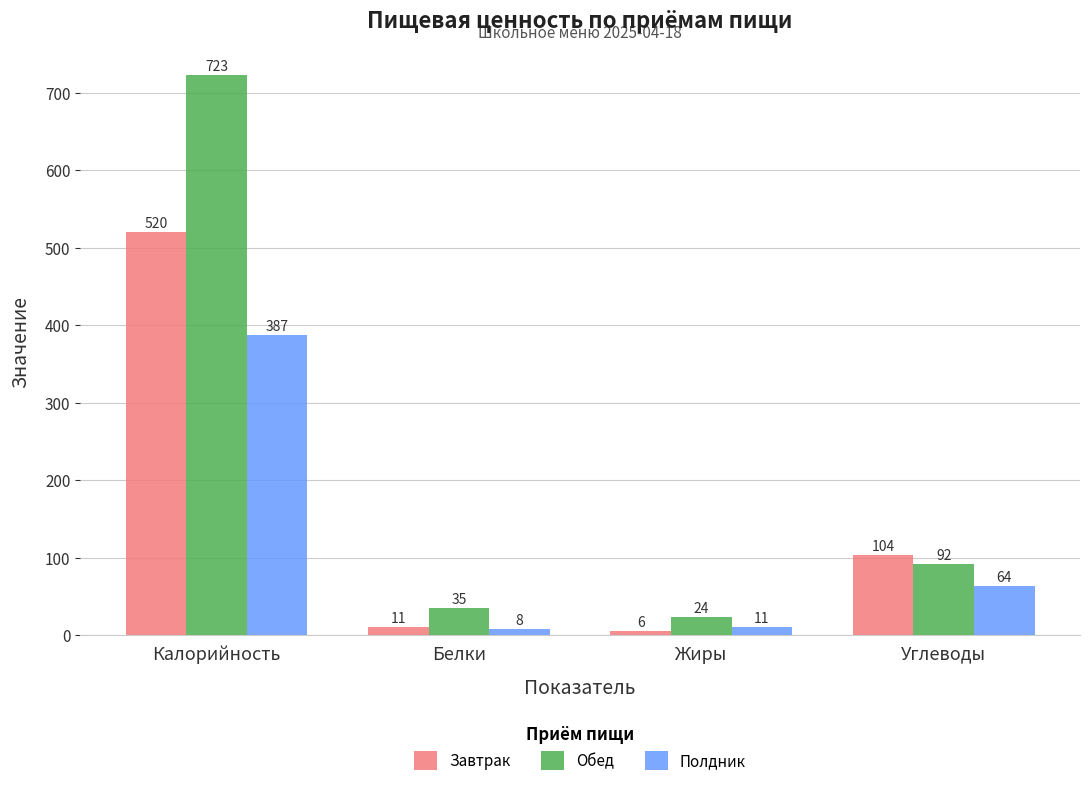

Rank the categories by Обед value from lowest to highest.

Жиры, Белки, Углеводы, Калорийность